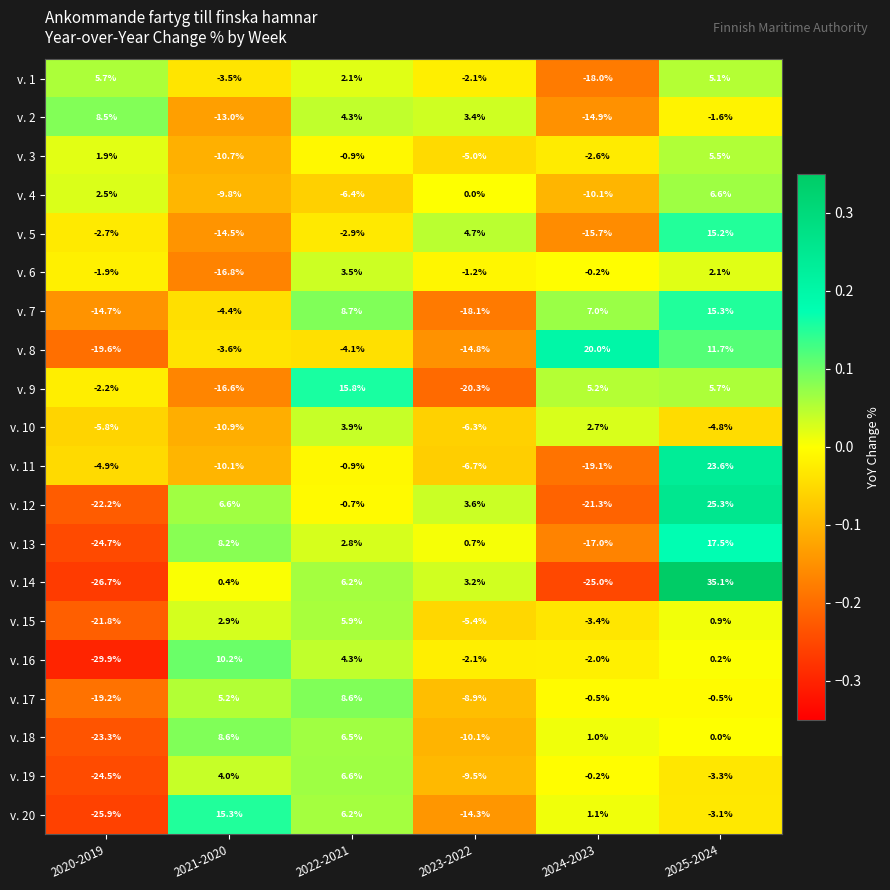

Which series has the largest total across all categories?

v. 7